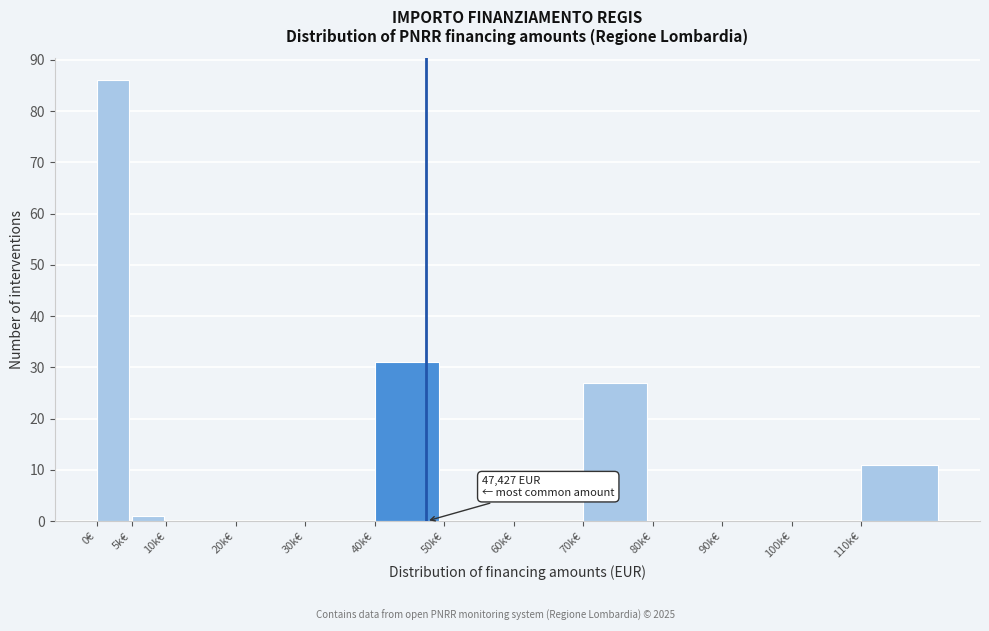

Reading right to left, list all the values displayed in this chart.

110k€=11	100k€=0	90k€=0	80k€=0	70k€=27	60k€=0	50k€=0	40k€=31	30k€=0	20k€=0	10k€=0	5k€=1	0€=86